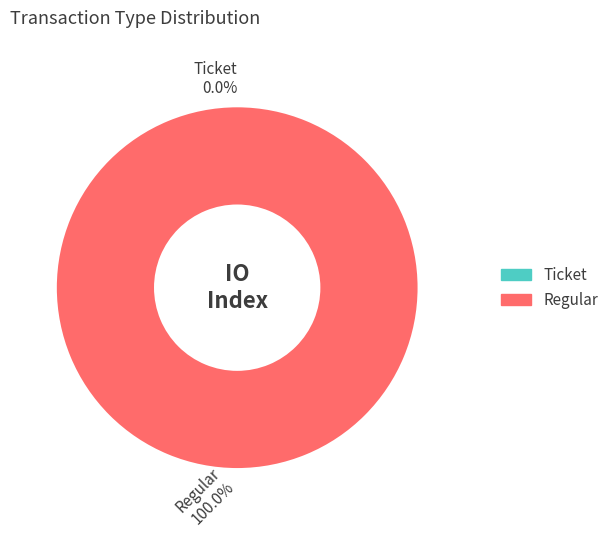

Count the number of slices in the pie.

2